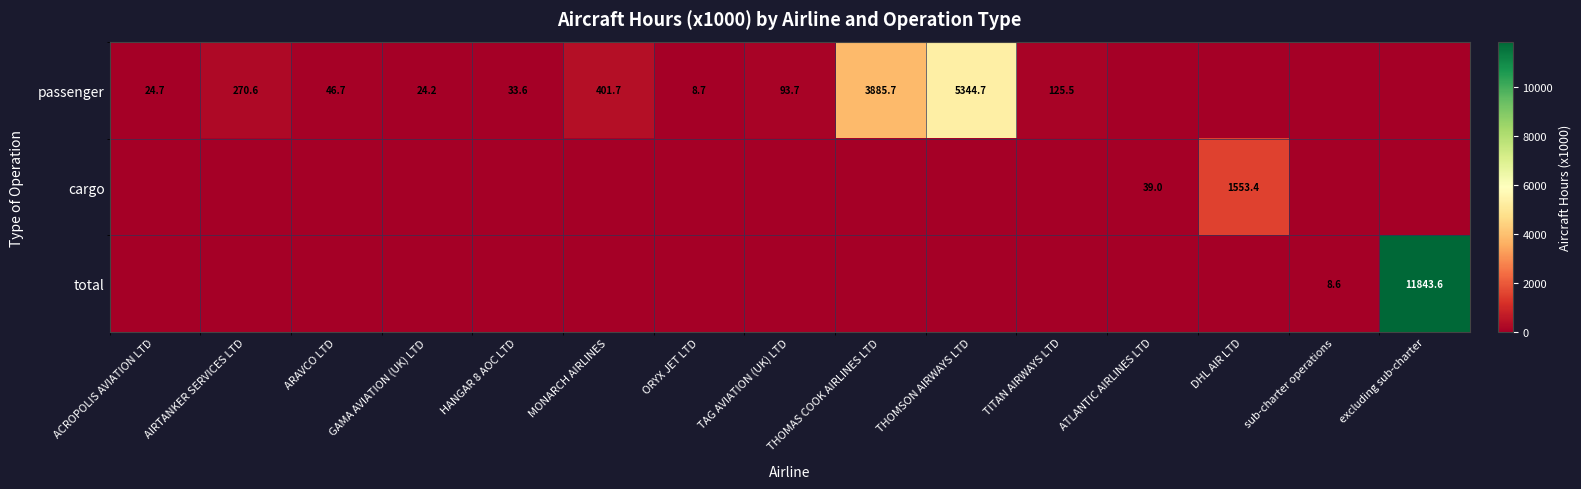

What is the sum of the passenger values at ARAVCO LTD and AIRTANKER SERVICES LTD?

317.3